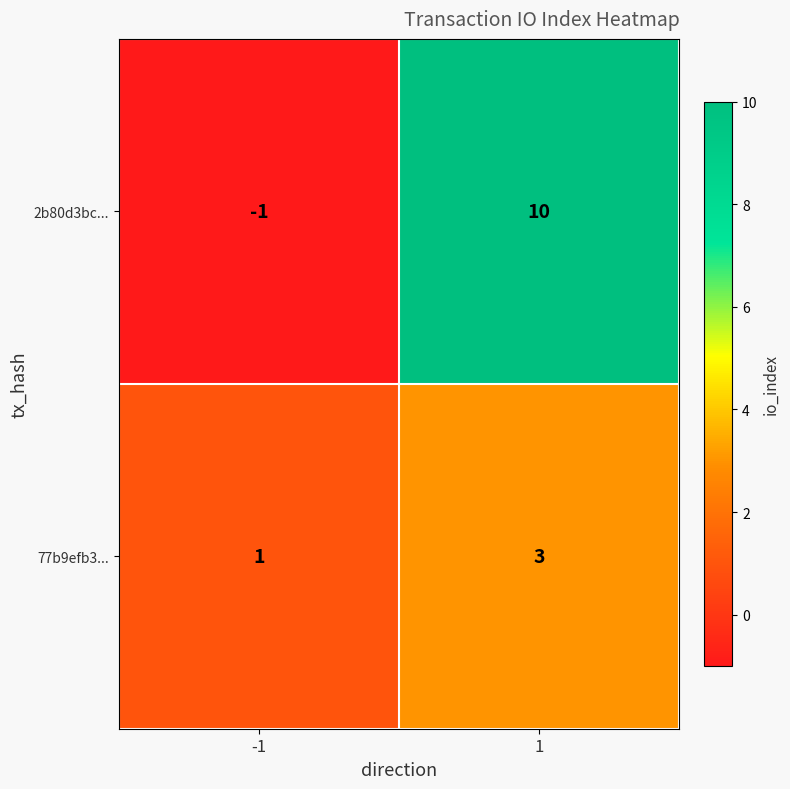

Is it true that 2b80d3bc... equals 10 at 1?

True